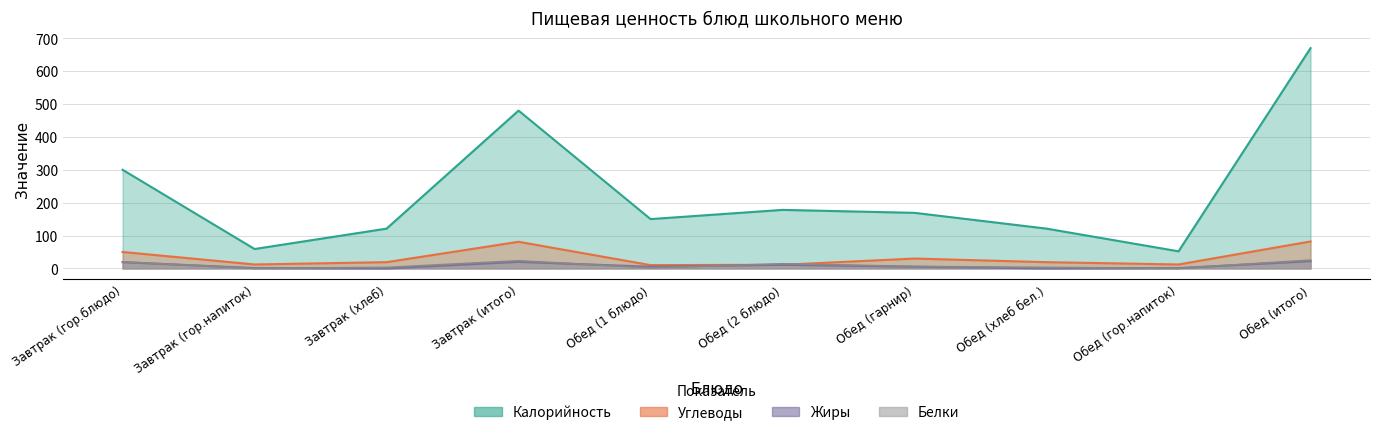

Between Завтрак (гор.напиток) and Обед (гор.напиток), which series saw the biggest shift?

Калорийность